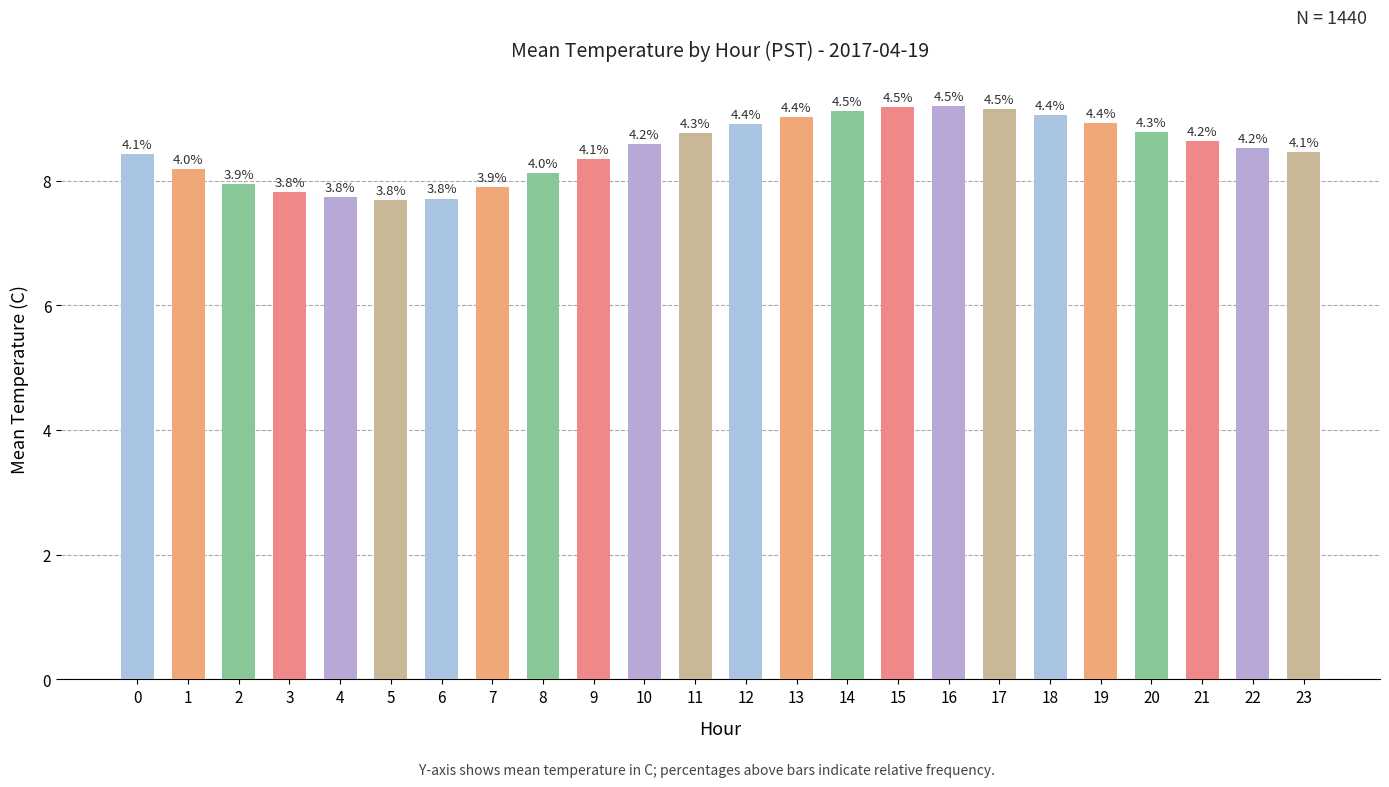

Are the bars horizontal?

No